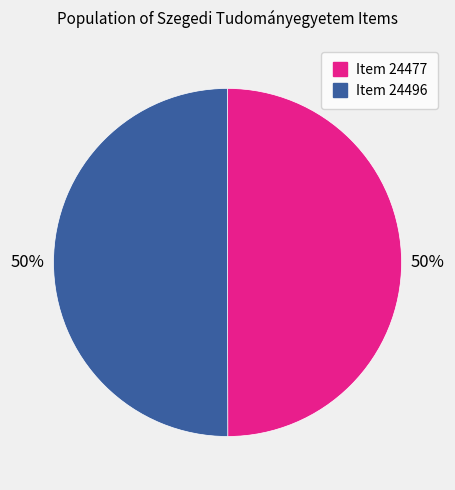

Is it true that Item 24477 is 50% of the pie?

True